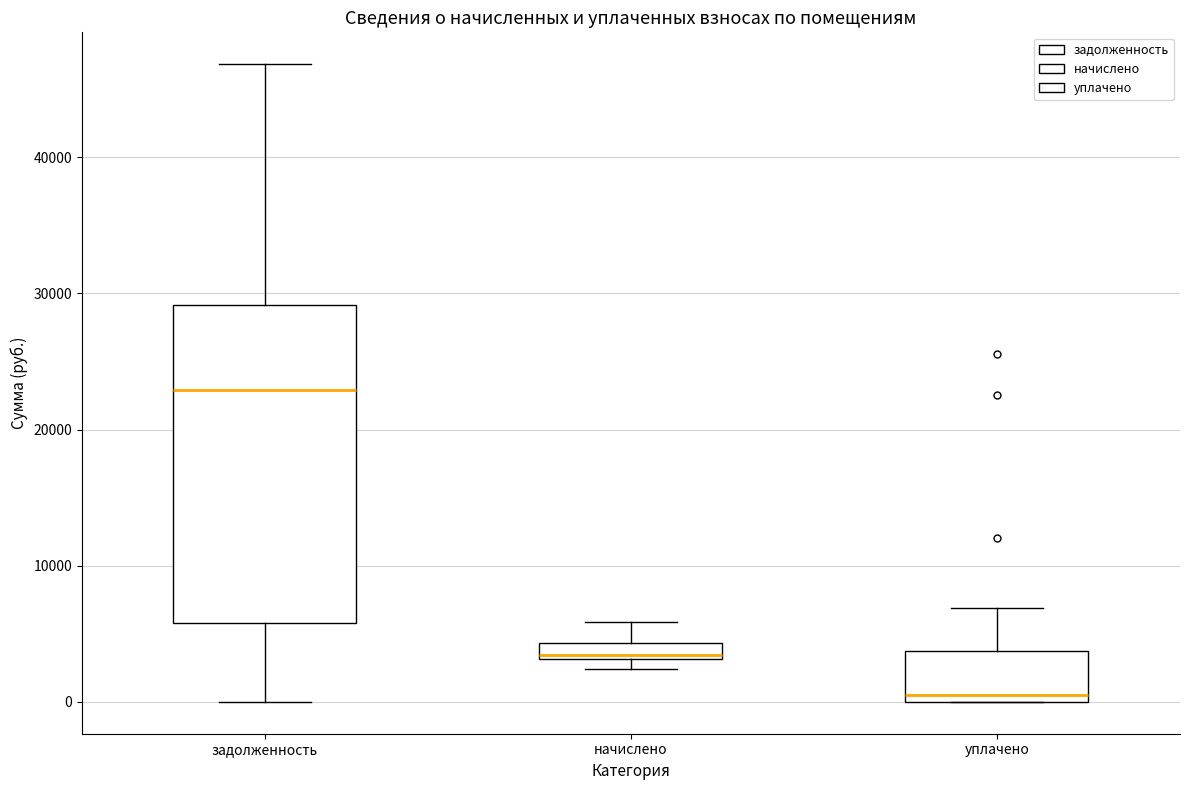

Where does the median line of the box for задолженность sit on the y-axis? The values are not printed on the chart, so give them approximately, as read against the axis.

23000